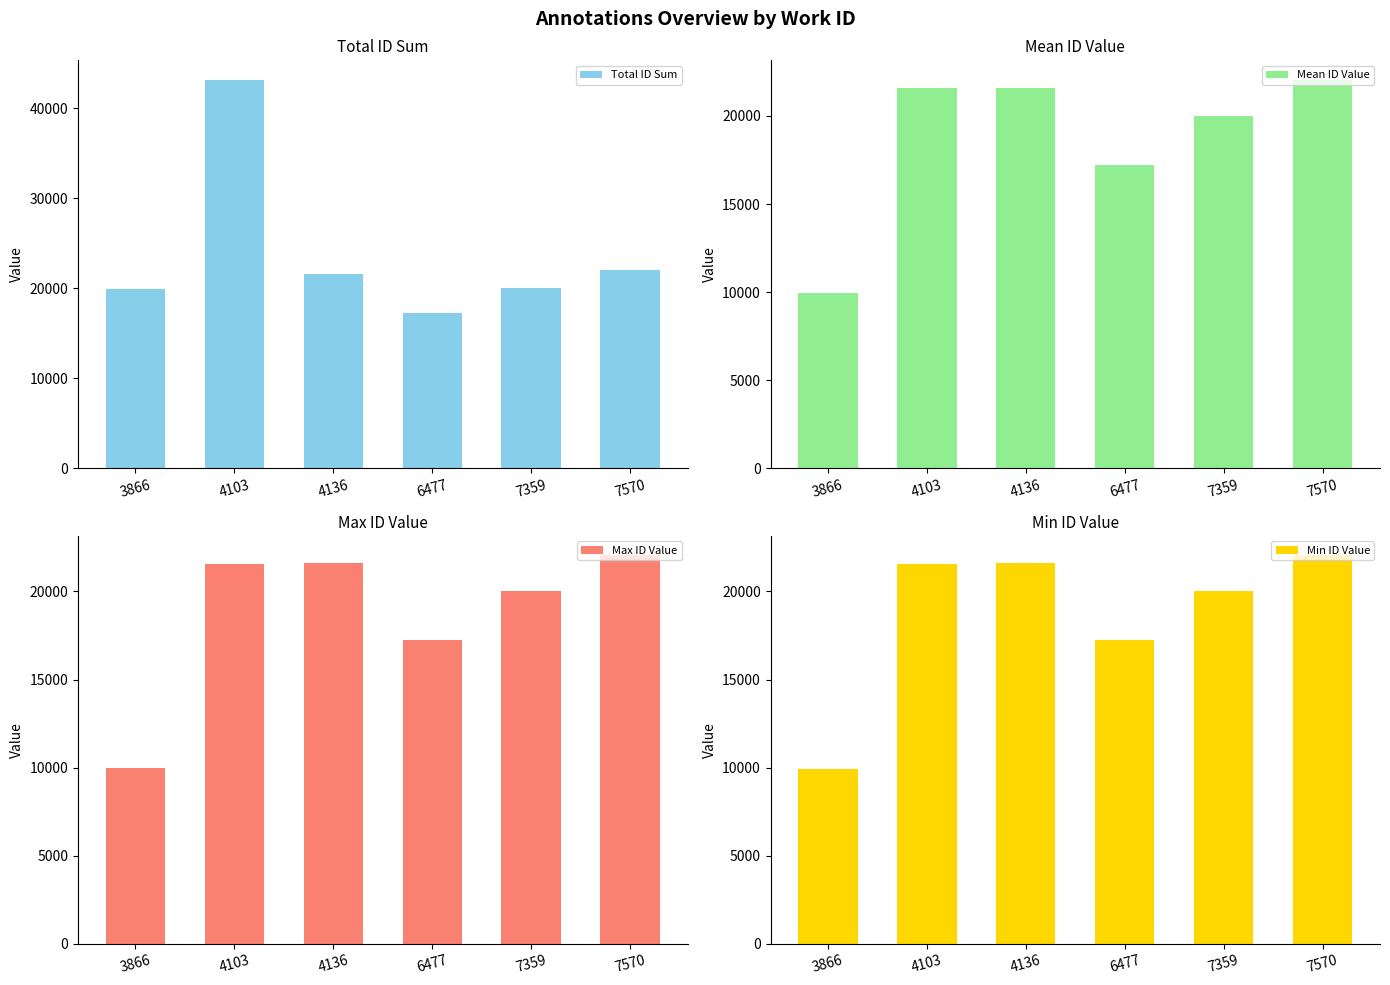

Between 3866 and 4103, which series saw the biggest shift?

Total ID Sum